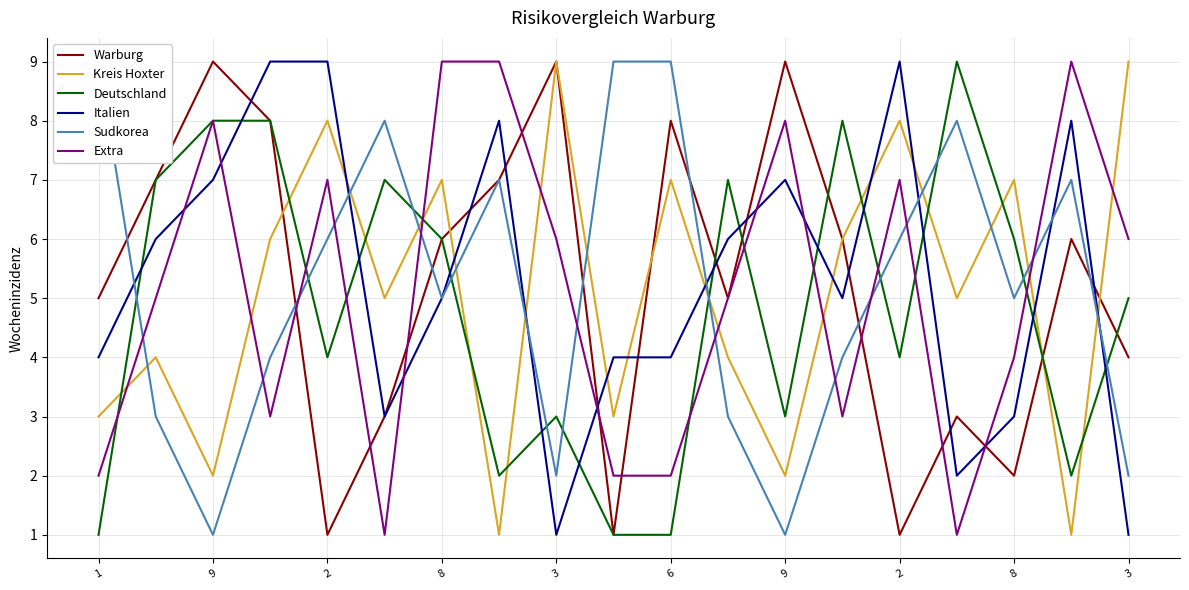

How many times do Italien and Deutschland cross each other?

13